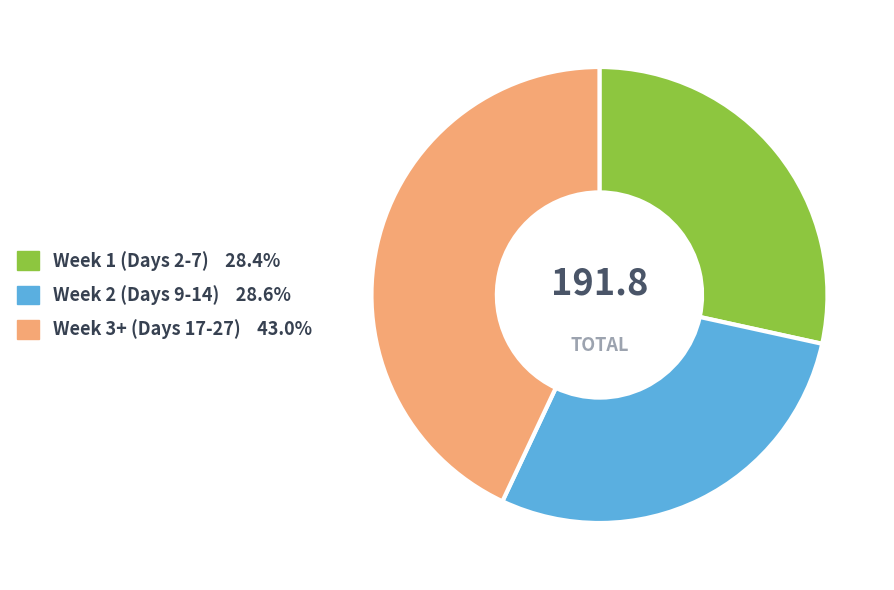

Is Week 1 (Days 2-7) 28.4% the majority of the pie?

No